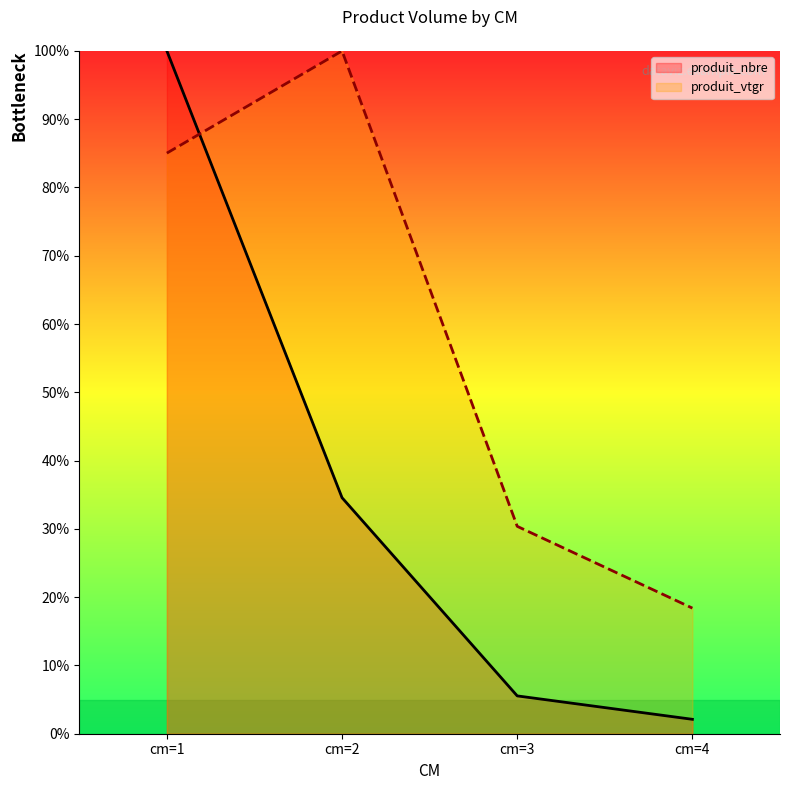

What is the average value of the produit_nbre series?

35.6